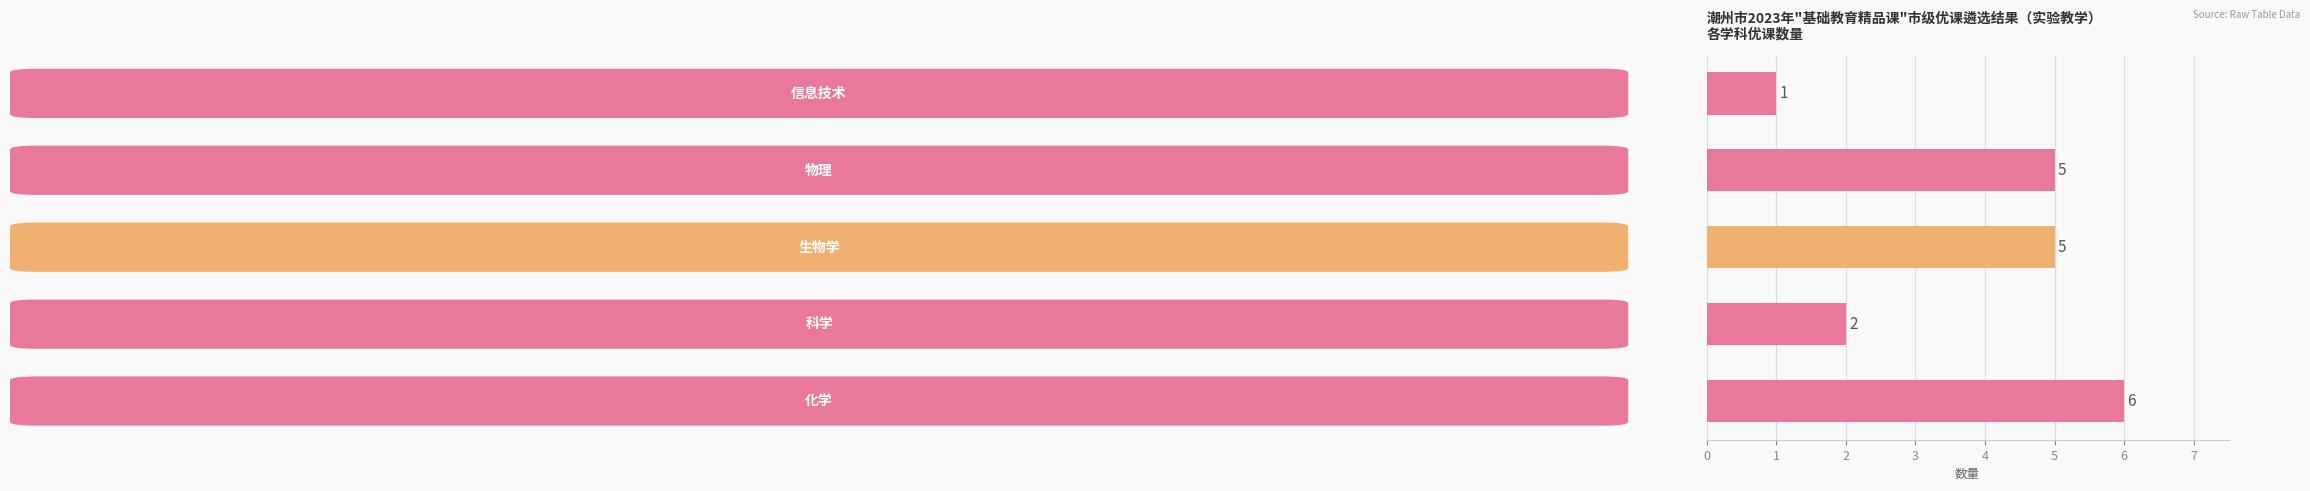

What is the greatest value displayed?

6